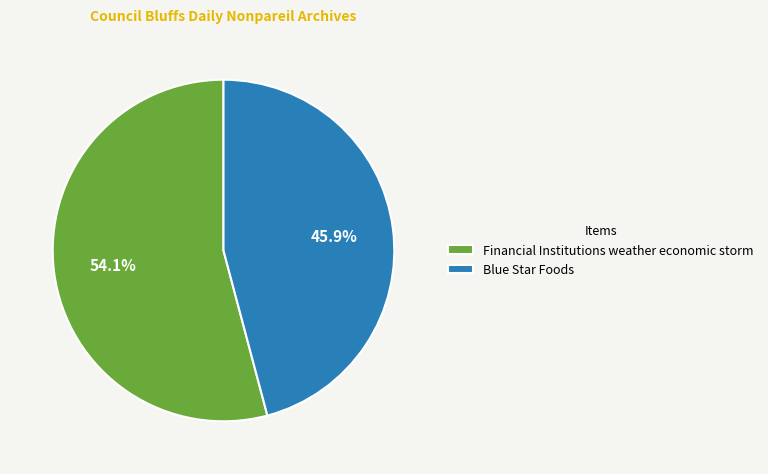

The Financial Institutions weather economic storm slice represents 65% of the pie. True or false?

False